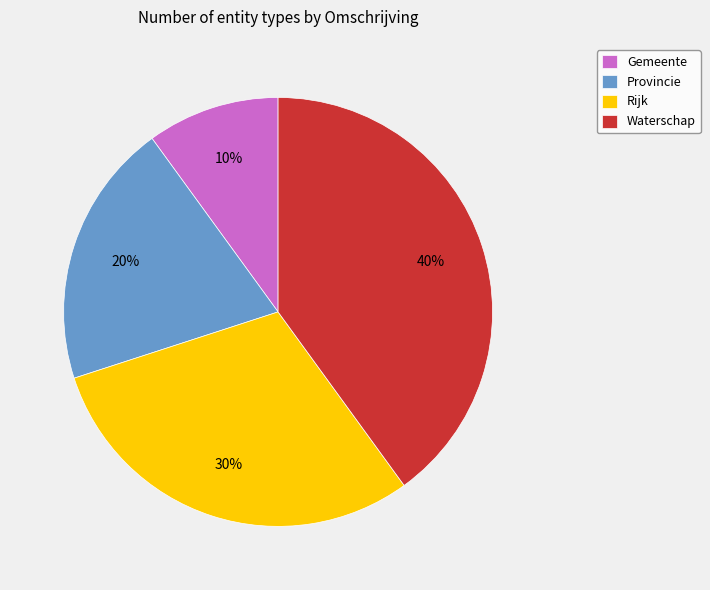

Combined, do Provincie and Gemeente account for over 50%?

No